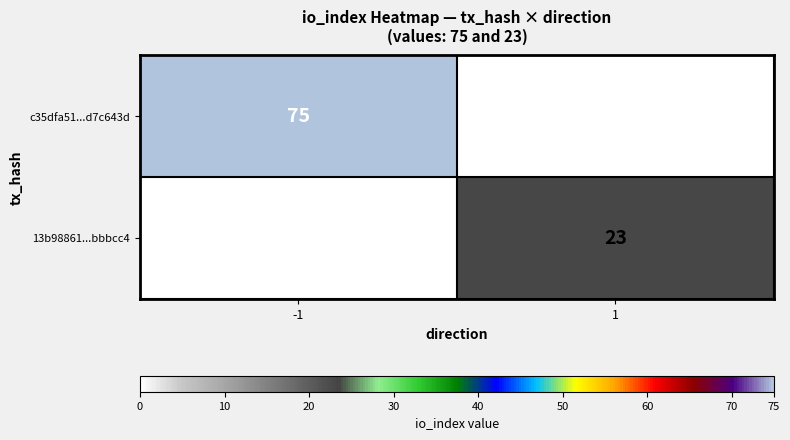

What is the minimum value shown in the chart?

23.0